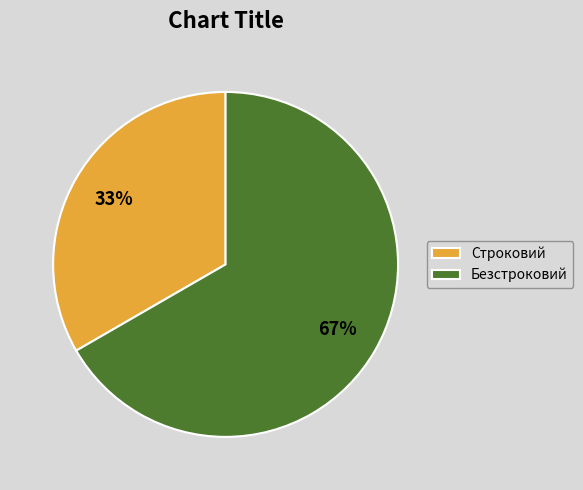

What is the largest slice in the pie chart?

Безстроковий